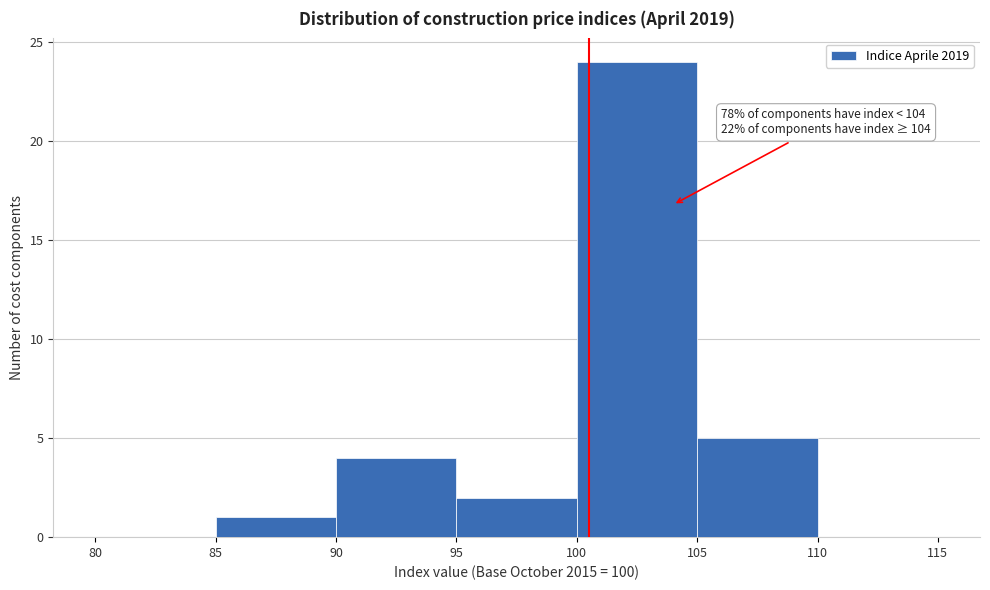

Which range on the x-axis has the tallest bar?

100 to 105